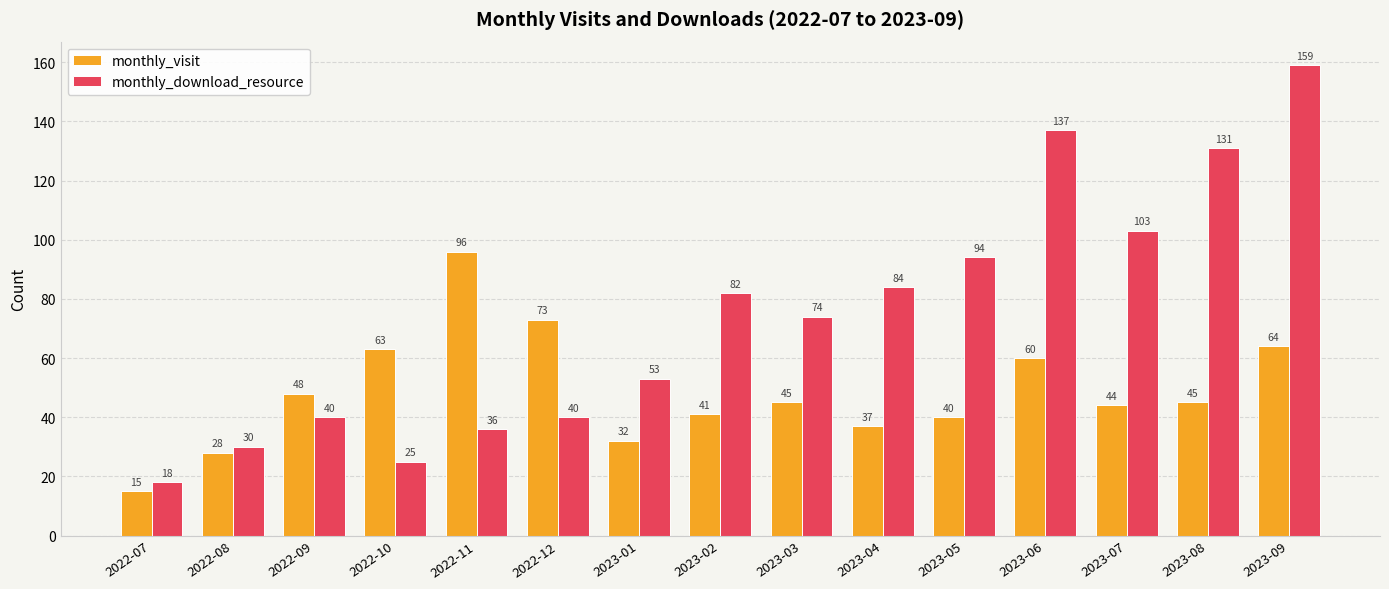

What is the label of the 14th bar from the right?

2022-08